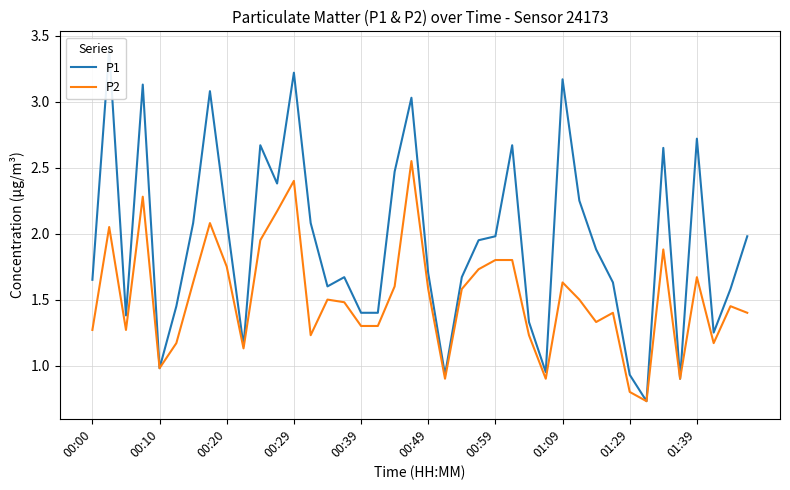

Reading right to left, list all the values displayed in this chart.

P1: 2.0	1.6	1.2	2.7	0.9	2.6	0.7	0.9	1.6	1.9	2.2	3.2	0.9	1.3	2.7	2.0	1.9	1.7	0.9	1.7	3.0	2.5	1.4	1.4	1.7	1.6	2.1	3.2	2.4	2.7	1.1	2.1	3.1	2.1	1.4	1.0	3.1	1.4	3.4	1.6
P2: 1.4	1.4	1.2	1.7	0.9	1.9	0.7	0.8	1.4	1.3	1.5	1.6	0.9	1.2	1.8	1.8	1.7	1.6	0.9	1.6	2.5	1.6	1.3	1.3	1.5	1.5	1.2	2.4	2.2	1.9	1.1	1.8	2.1	1.6	1.2	1.0	2.3	1.3	2.0	1.3